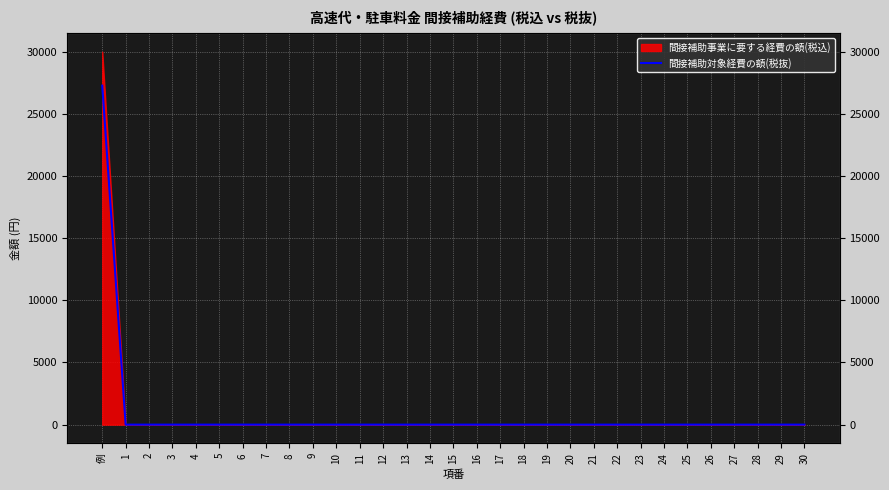

What is the label of the 10th point from the left?

9